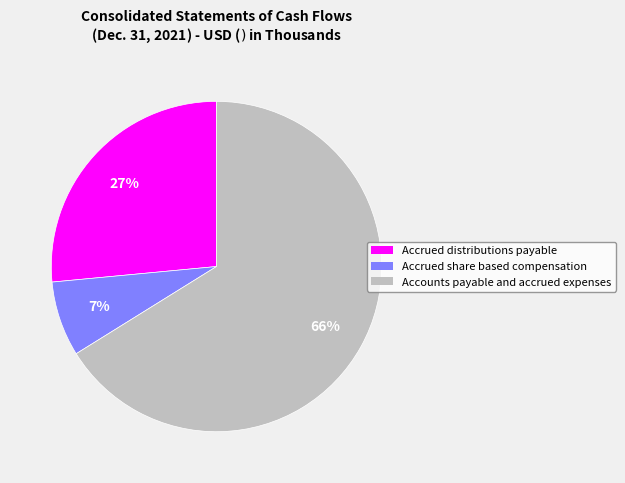

Does Accrued share based compensation account for over 50% of the chart?

No